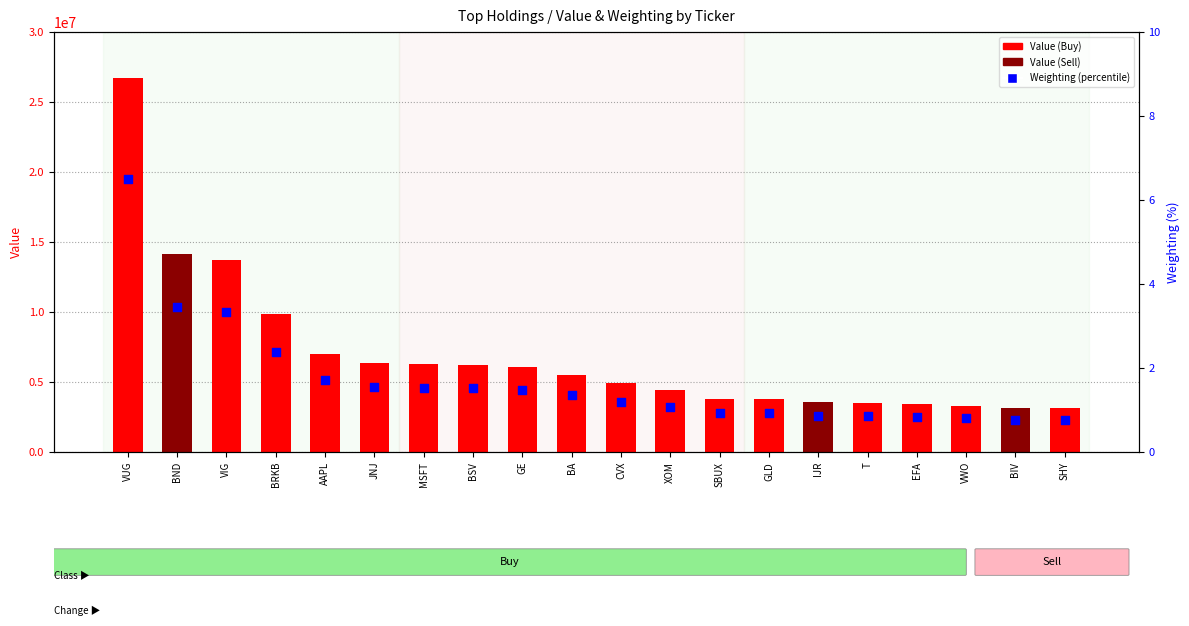

Is the value of Weighting (percentile) at VIG greater than the value of Value (transformed count) at VUG?

No